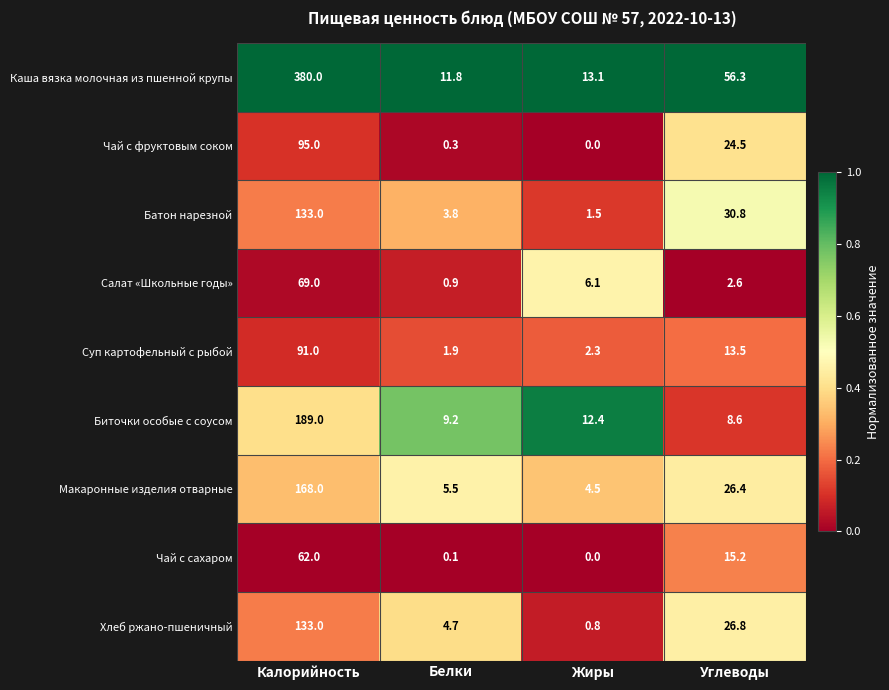

How many distinct data groups are displayed?

9